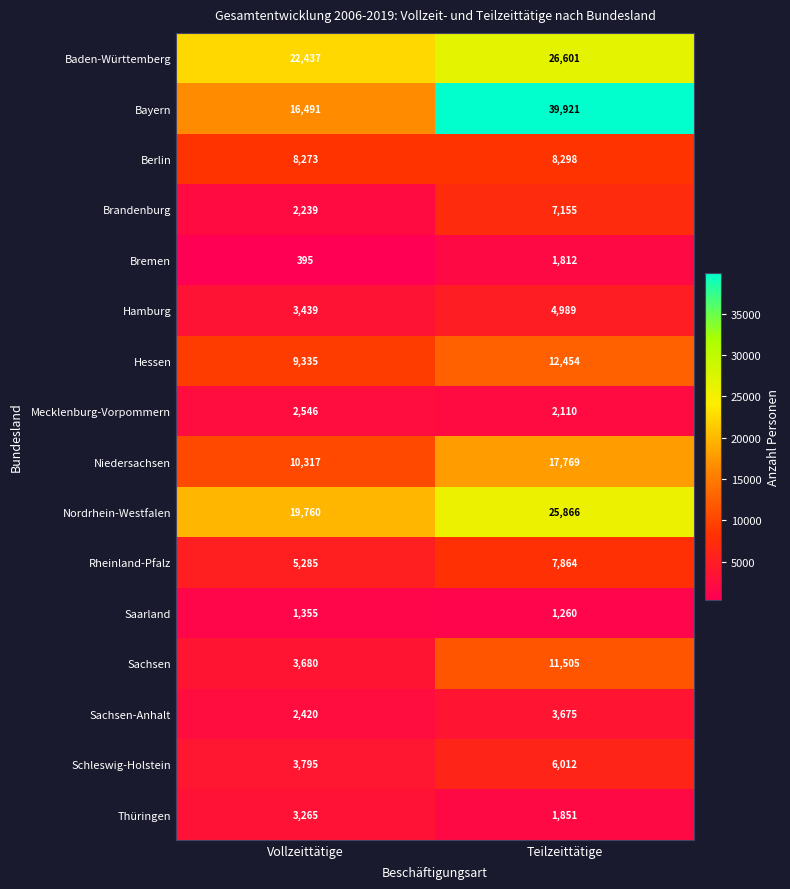

What is the difference between the Nordrhein-Westfalen values at Vollzeittätige and Teilzeittätige?

6106